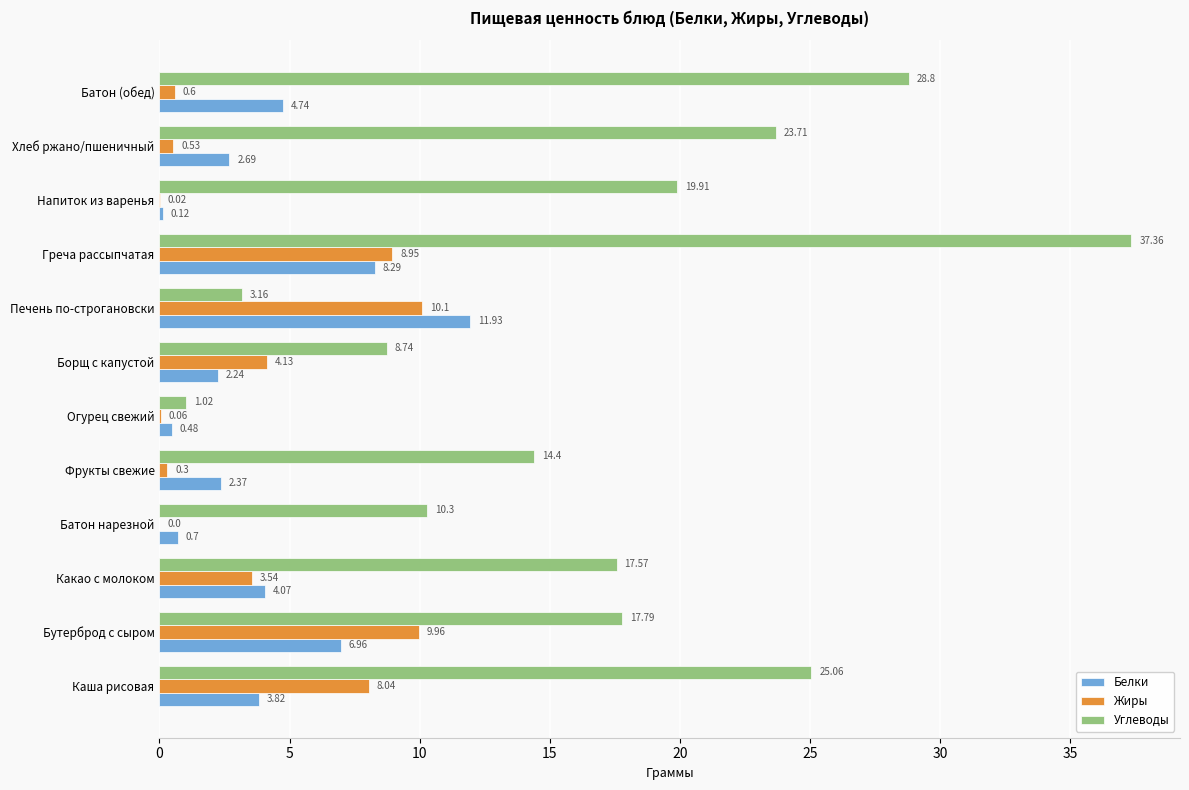

What is the sum of all Углеводы values?

207.8